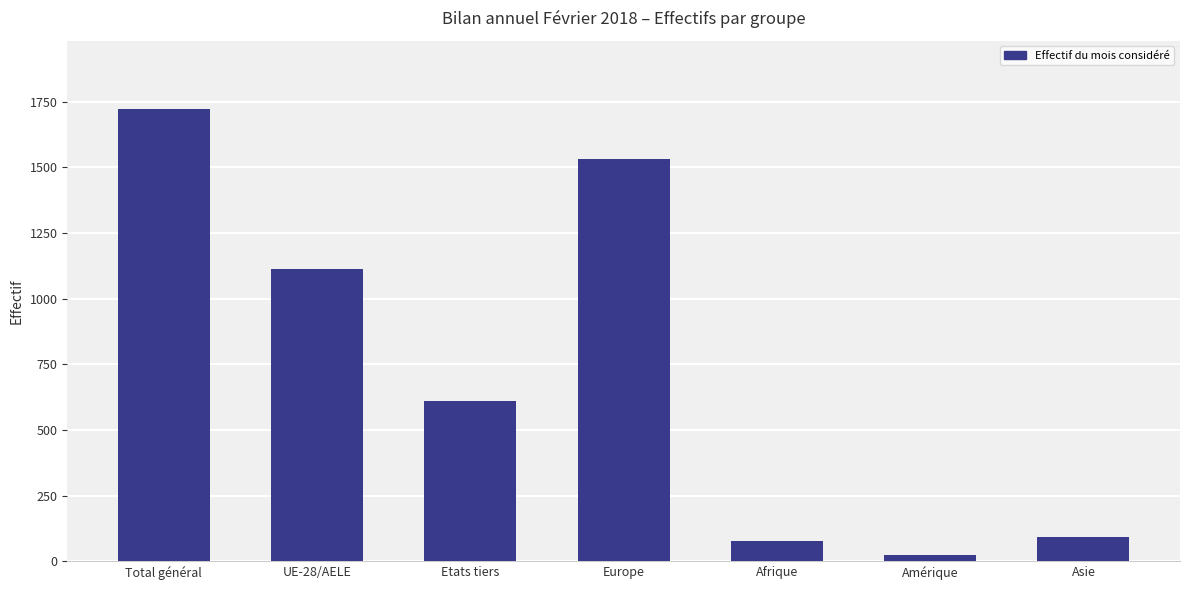

The chart shows a value of 353 at Etats tiers. True or false?

False